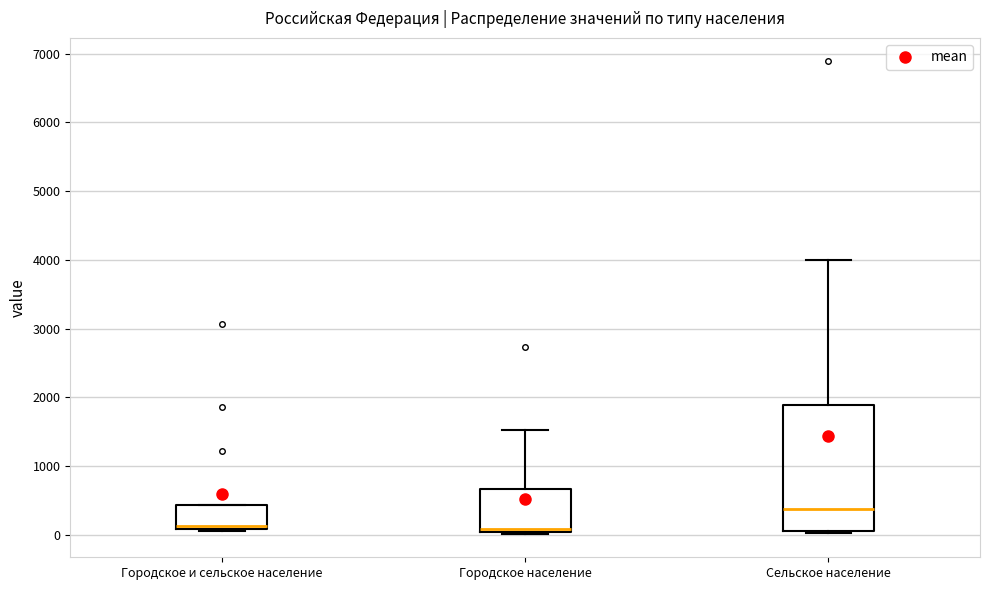

Reading left to right, read every box against the y-axis: the position of its median line, the range the box covers, and the ends of its whiskers. The values are not printed on the chart, so give them approximately, as read against the axis.

Городское и сельское население: median 100 (just above the box's lower edge), box 100 to 400, whiskers 100 to 400
Городское население: median 100, box 0 to 700, whiskers 0 to 1500
Сельское население: median 400, box 100 to 1900, whiskers 0 to 4000